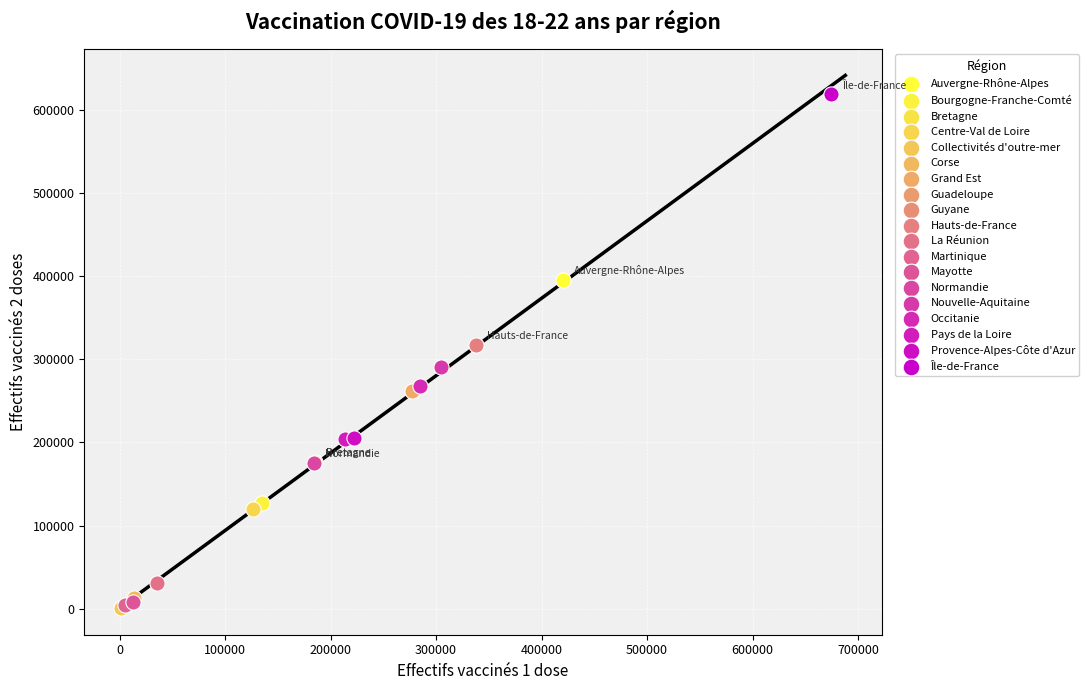

What are all the series names shown in the legend?

Auvergne-Rhône-Alpes, Bourgogne-Franche-Comté, Bretagne, Centre-Val de Loire, Collectivités d'outre-mer, Corse, Grand Est, Guadeloupe, Guyane, Hauts-de-France, La Réunion, Martinique, Mayotte, Normandie, Nouvelle-Aquitaine, Occitanie, Pays de la Loire, Provence-Alpes-Côte d'Azur, Île-de-France